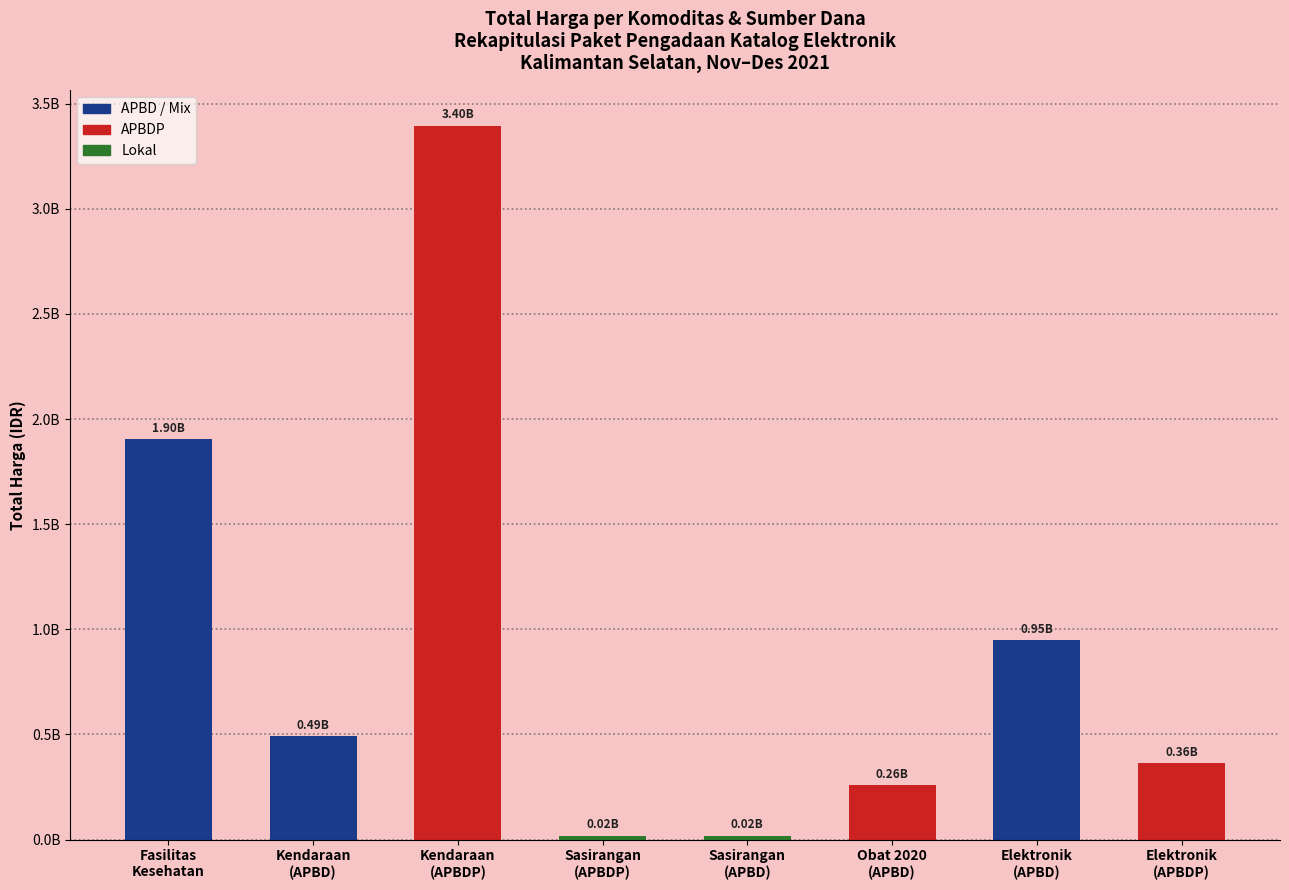

The chart shows a value of 645805858 at Elektronik
(APBD). True or false?

False